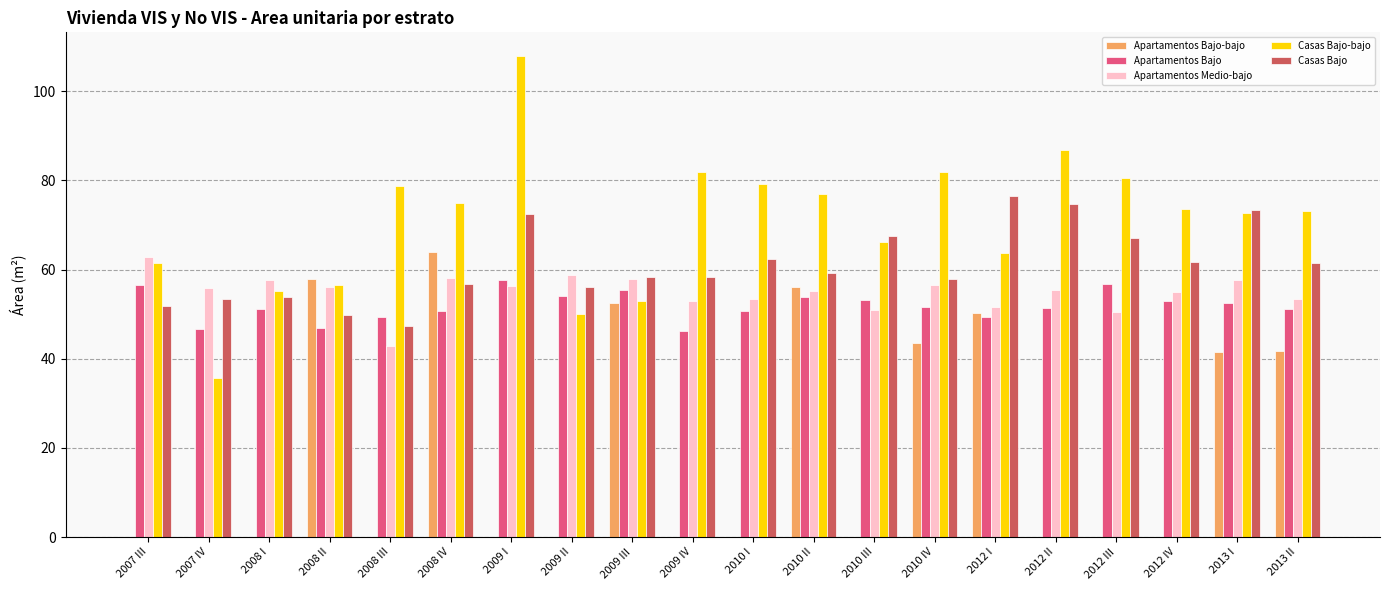

Are the bars grouped side by side (vs. stacked)?

Yes